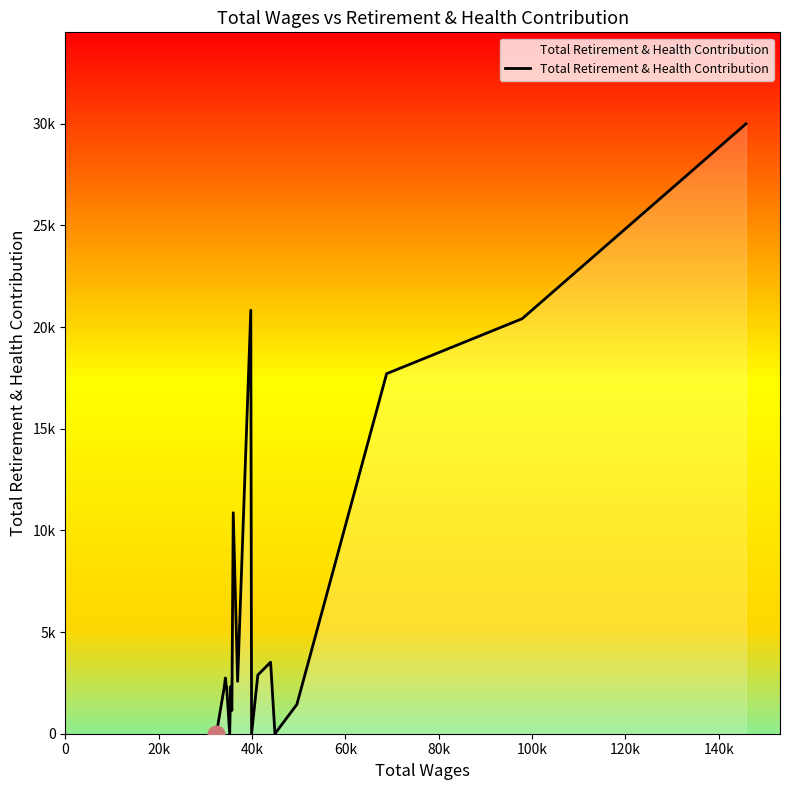

Does the chart display data point markers on the line(s)?

No